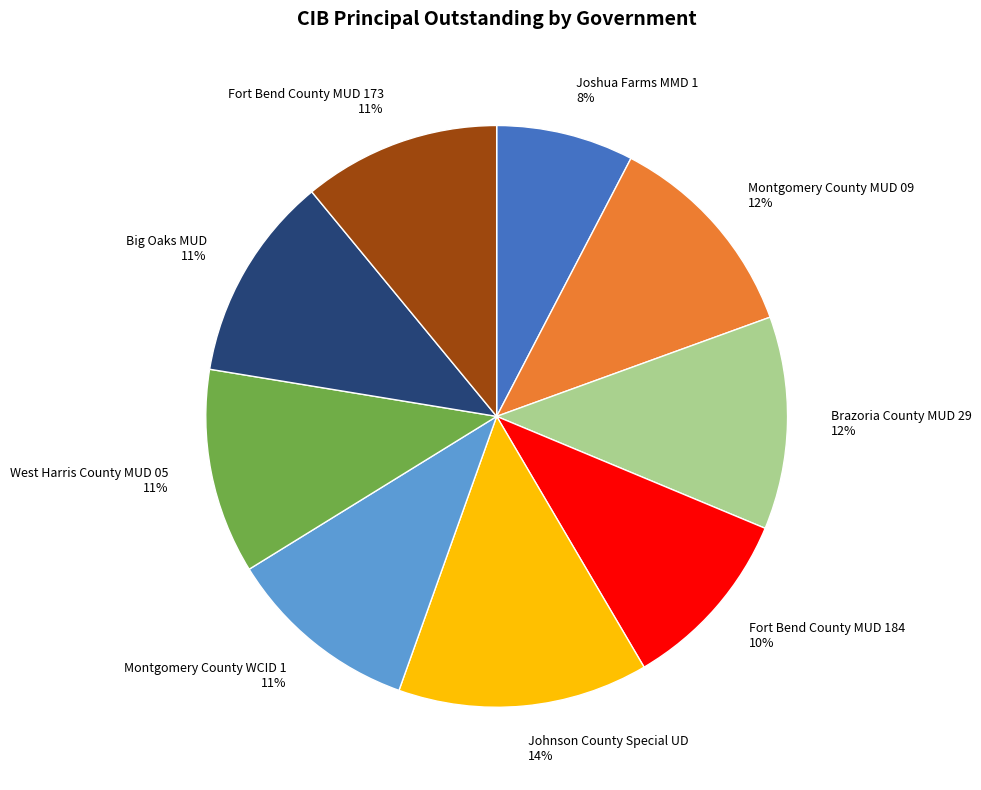

What is the ratio of the value at Johnson County Special UD 14% to the value at Fort Bend County MUD 184 10%?

1.4